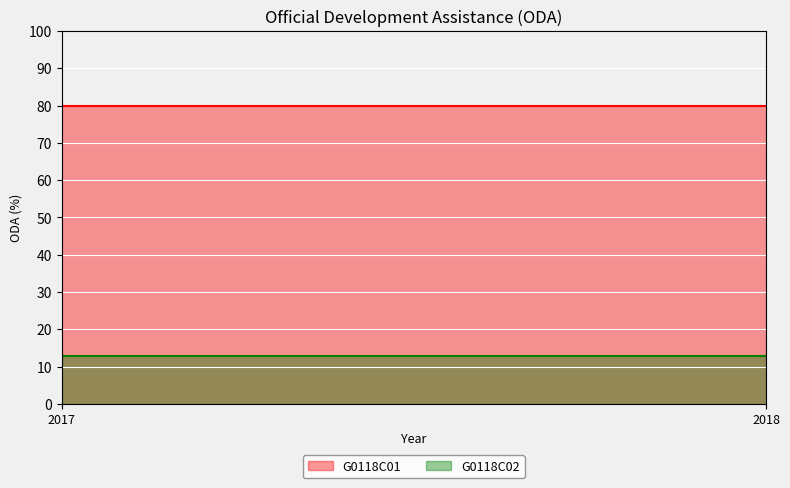

What is the smallest value displayed?

13